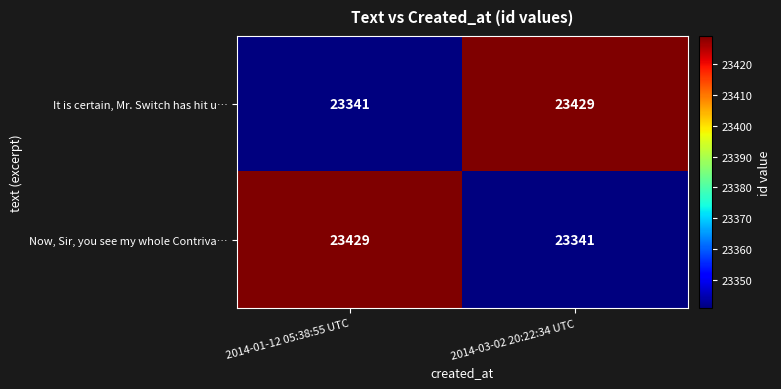

Reading right to left, transcribe all the data shown in this chart.

It is certain, Mr. Switch has hit u…: 23429	23341
Now, Sir, you see my whole Contriva…: 23341	23429